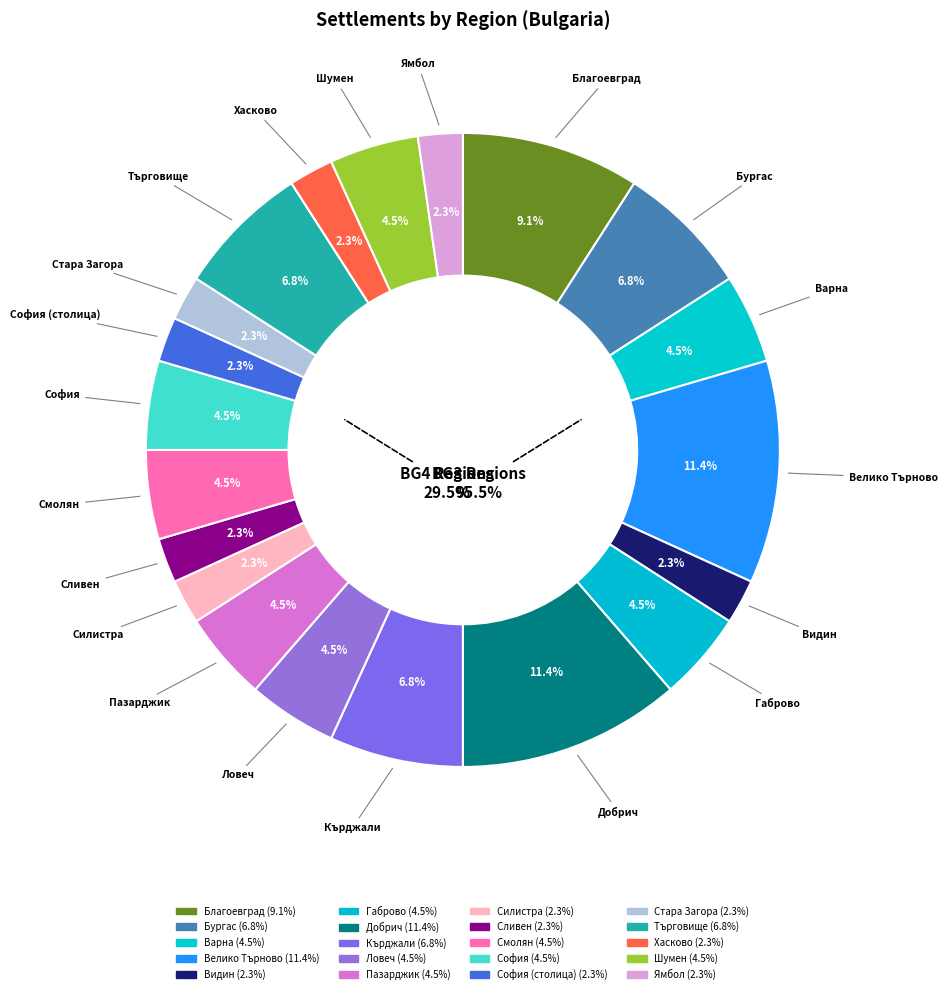

Which category has the biggest portion of the pie?

обл. Велико Търново